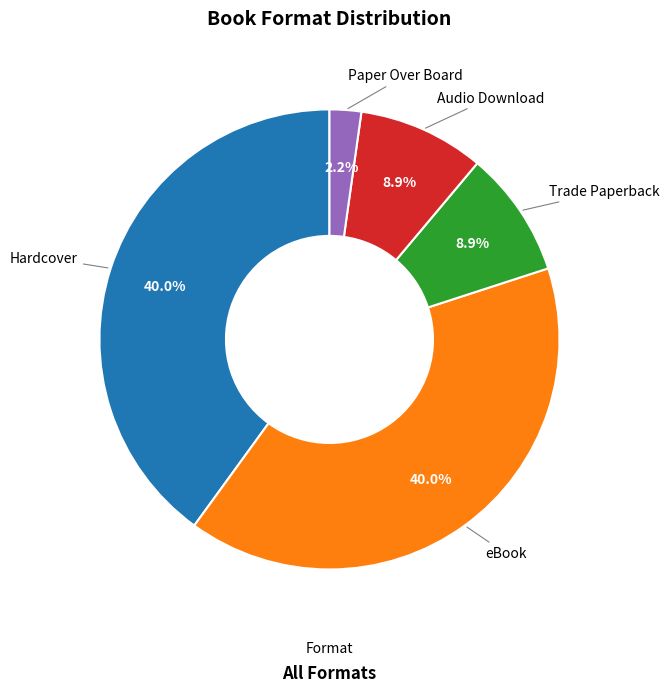

Is there a majority slice in this chart?

No